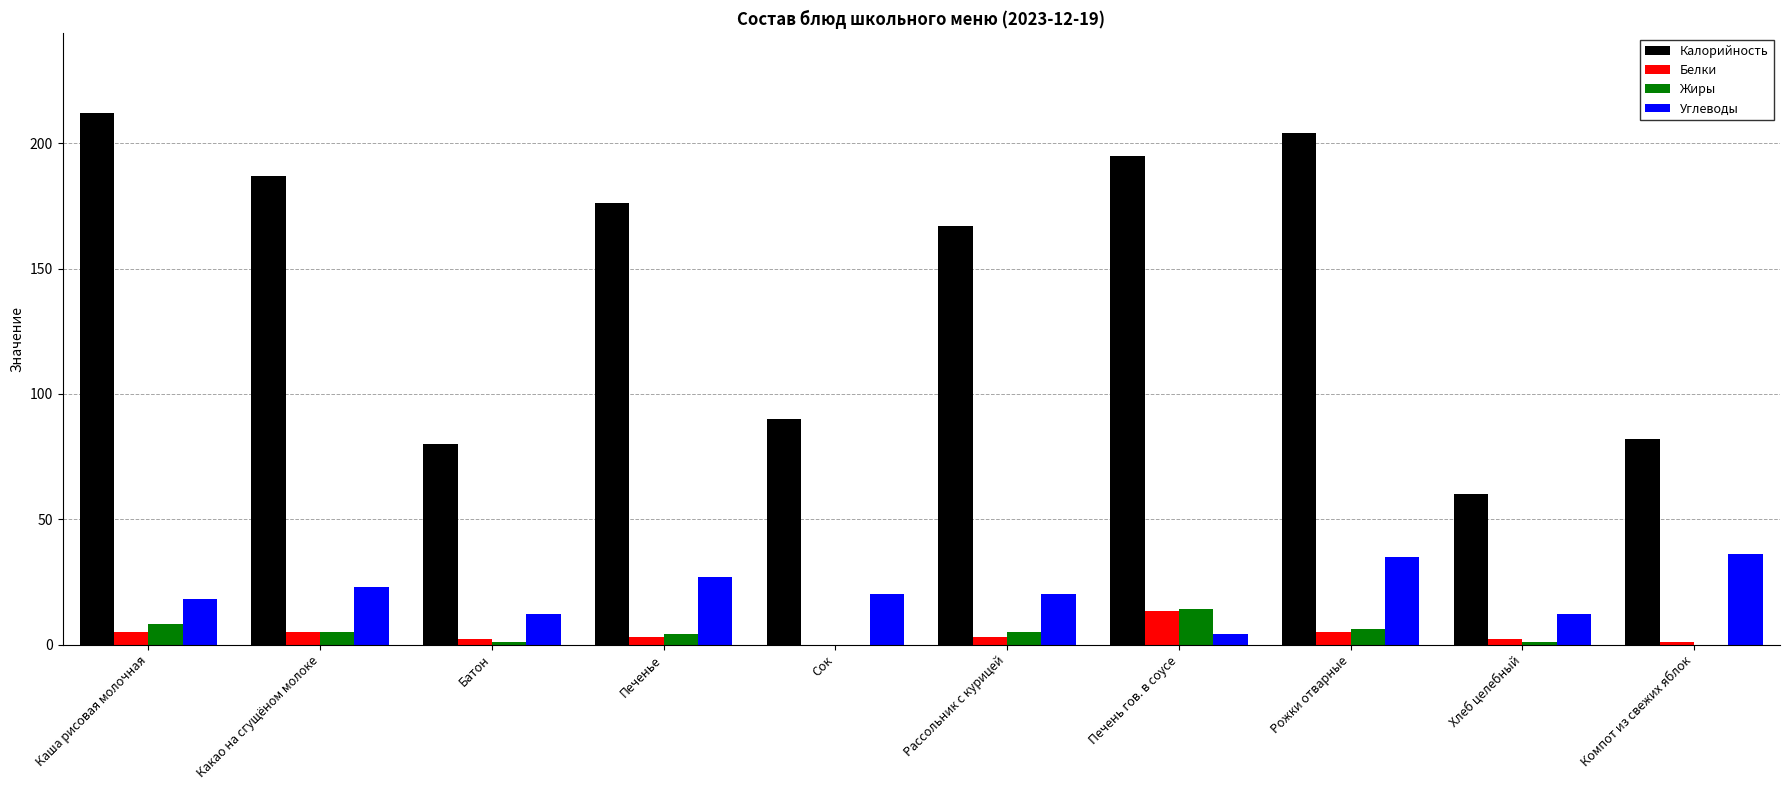

Count the number of categories in the chart.

10